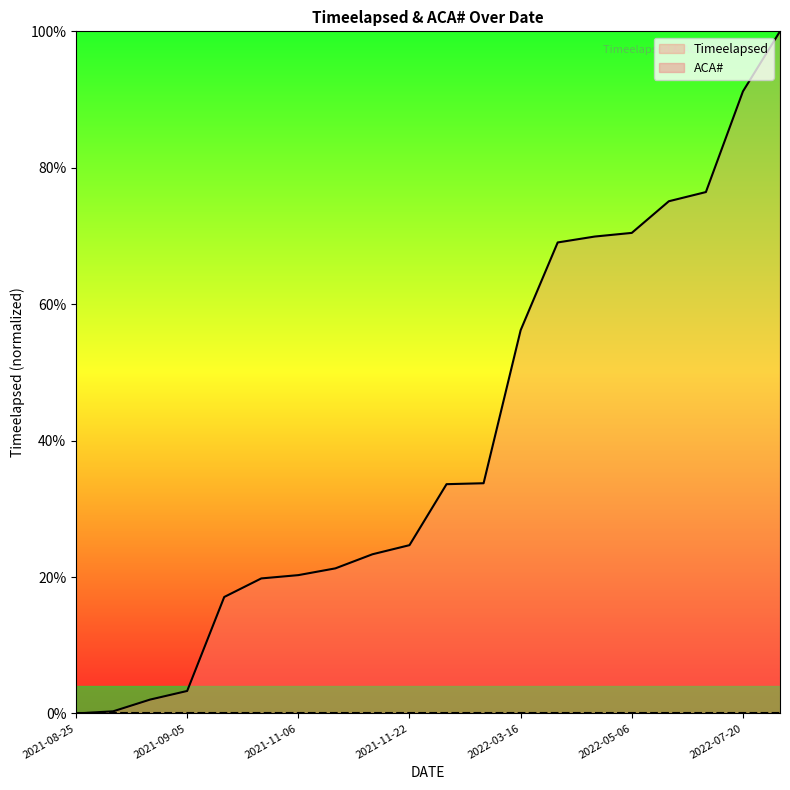

What is the sum of all values?

807.7